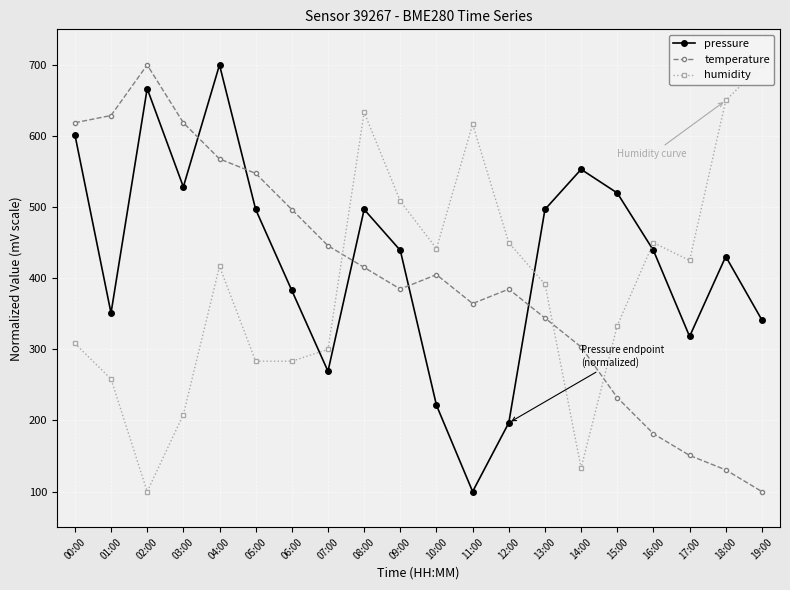

What is the average value of the temperature series?

401.0